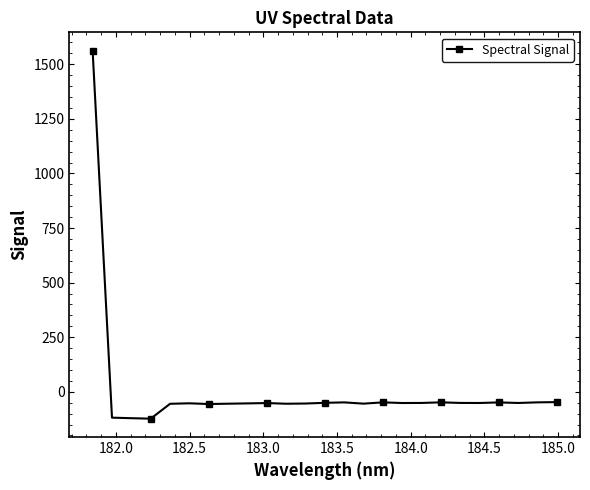

True or false: there are more than 0 points higher than both neighbors.

True